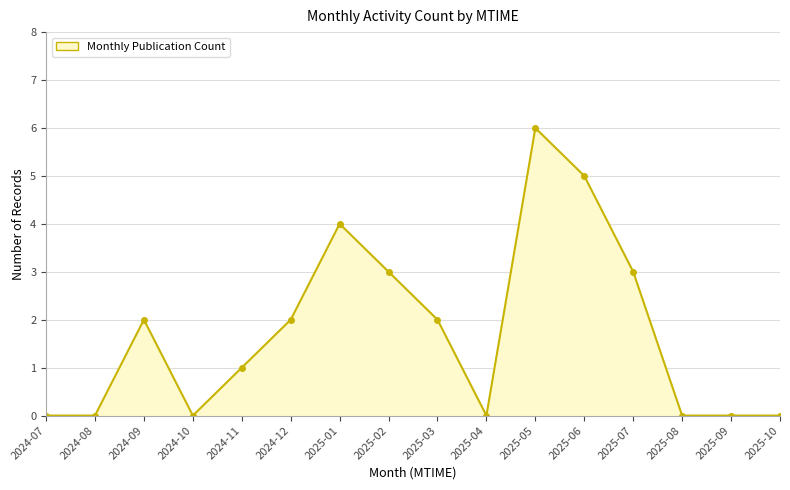

What is the average value?

2